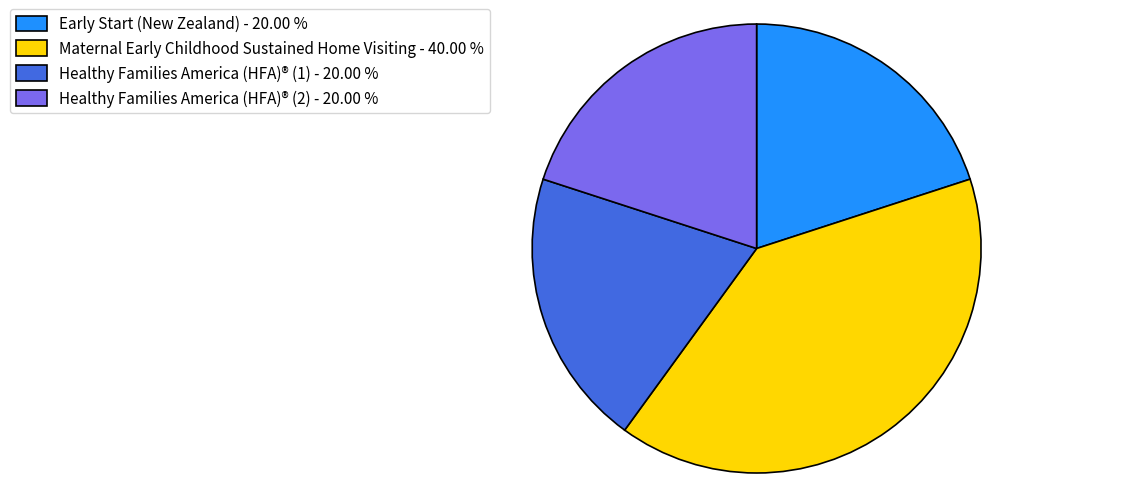

Combined, do Maternal Early Childhood Sustained Home Visiting - 40.00 % and Healthy Families America (HFA)® (1) - 20.00 % account for over 50%?

Yes